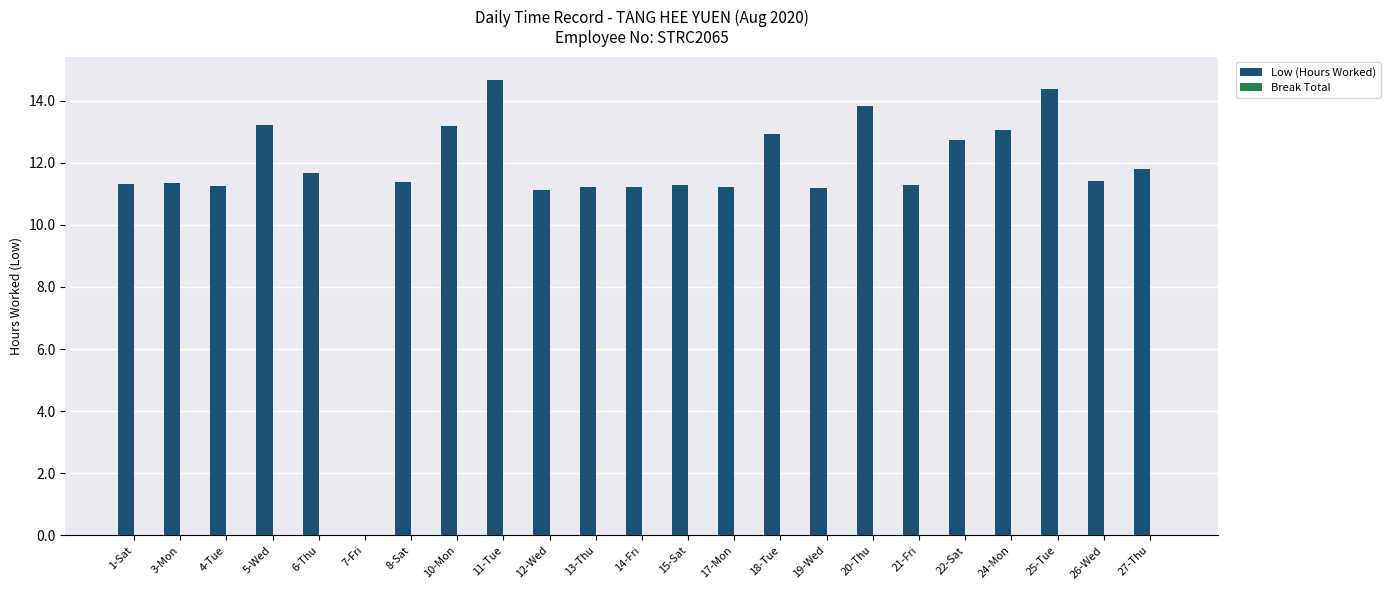

Is it true that the value at 22-Sat is 21.7?

False